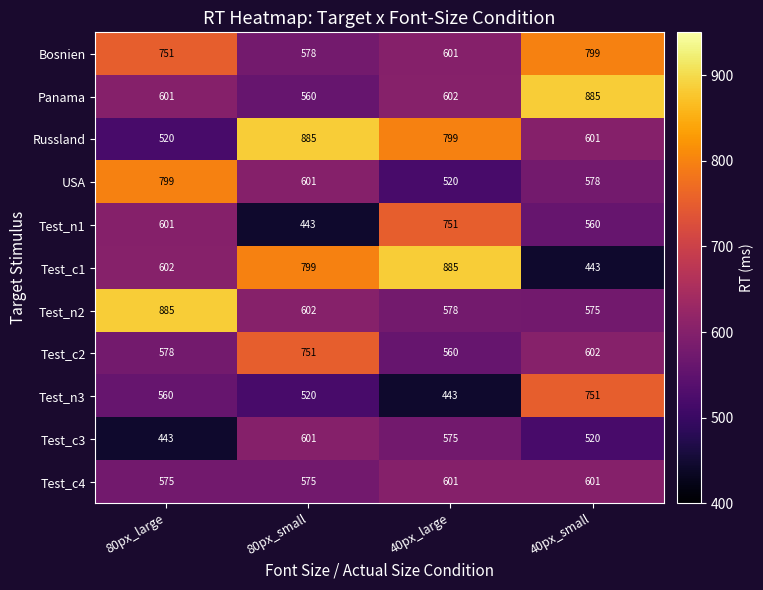

At how many categories does at least one series exceed 824?

4